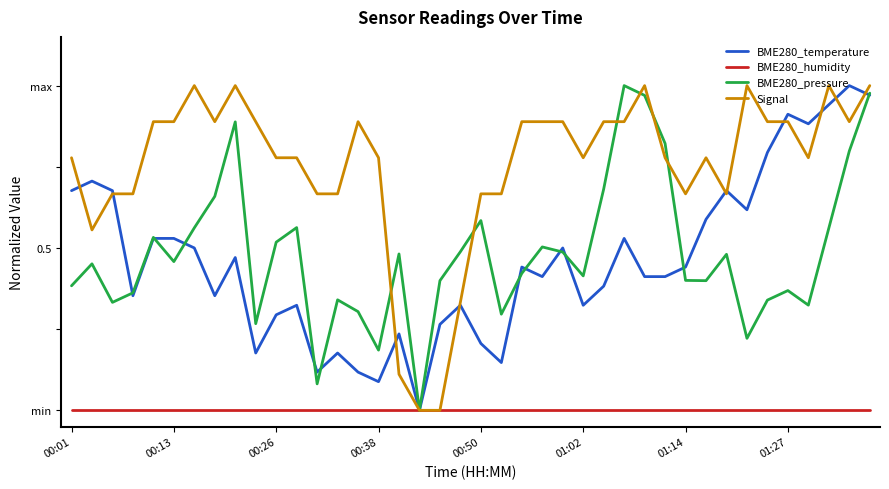

How many times do BME280_pressure and BME280_temperature cross each other?

11